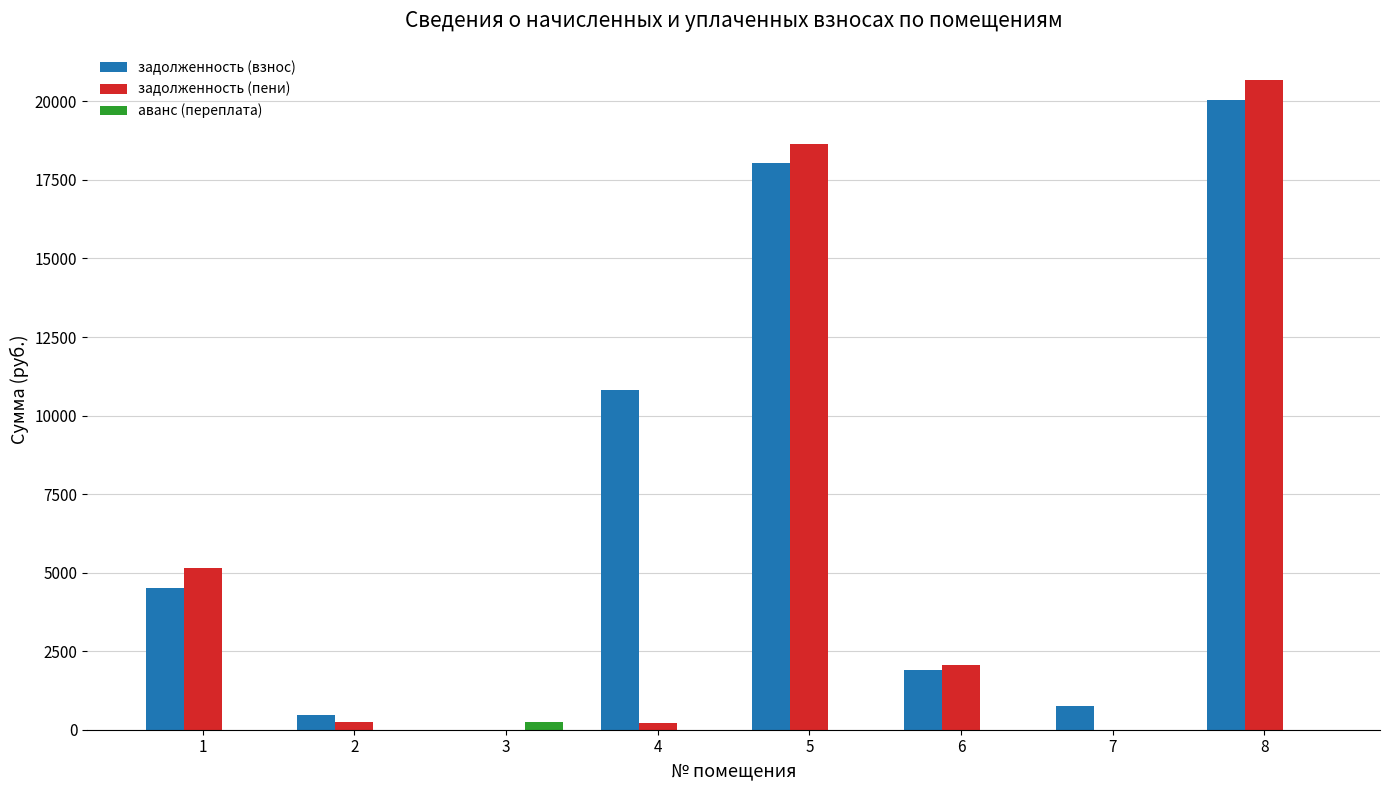

What is the spread (max minus min) of values at 2?

463.8